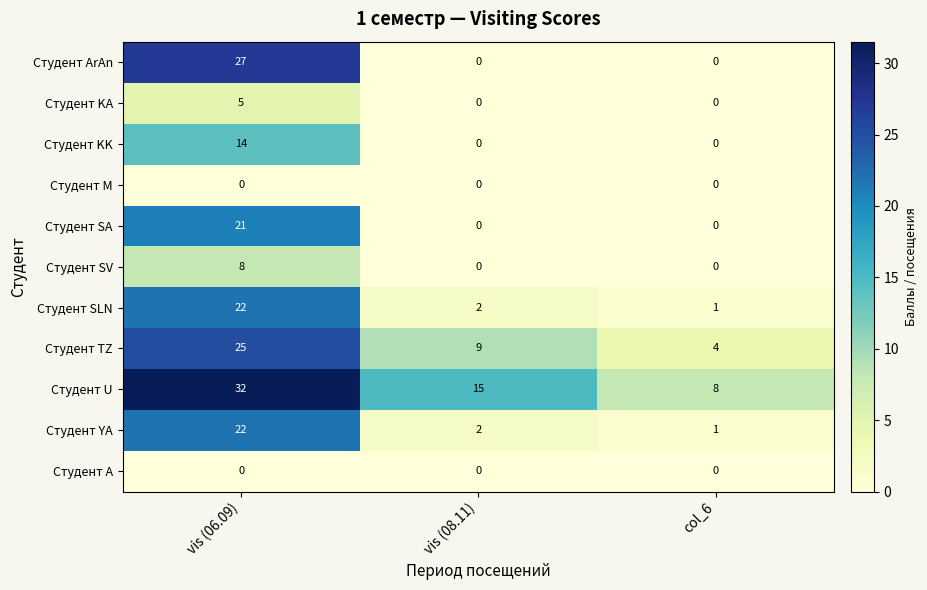

What is the maximum value for Студент ArAn?

27